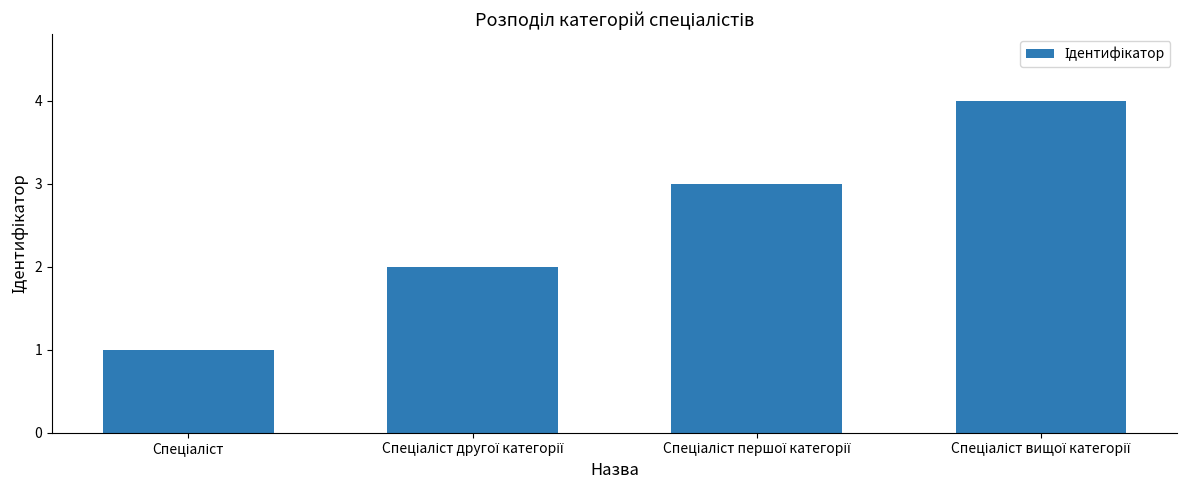

What is the sum of all values?

10